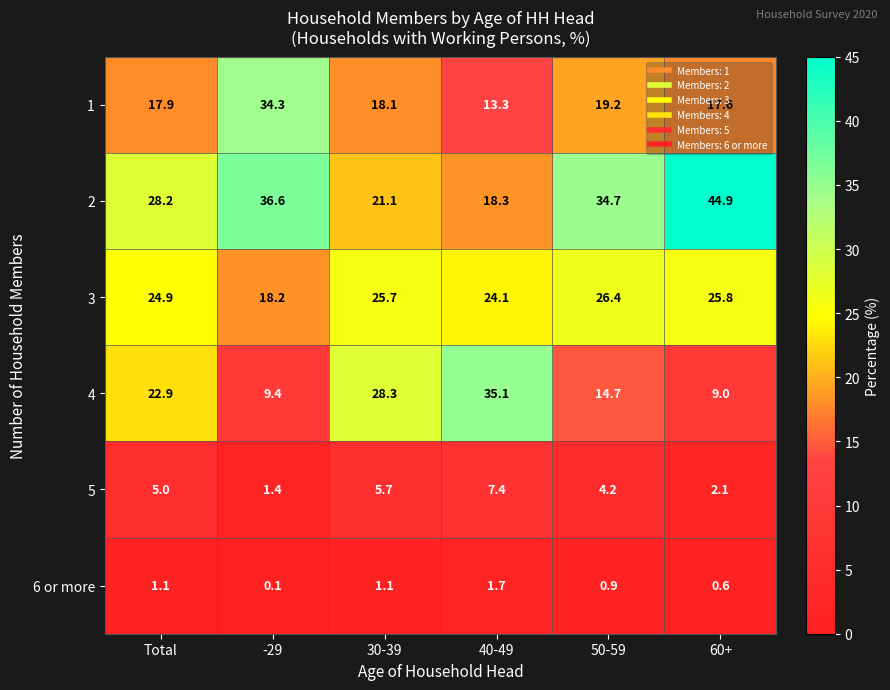

What is the maximum value shown in the chart?

44.9